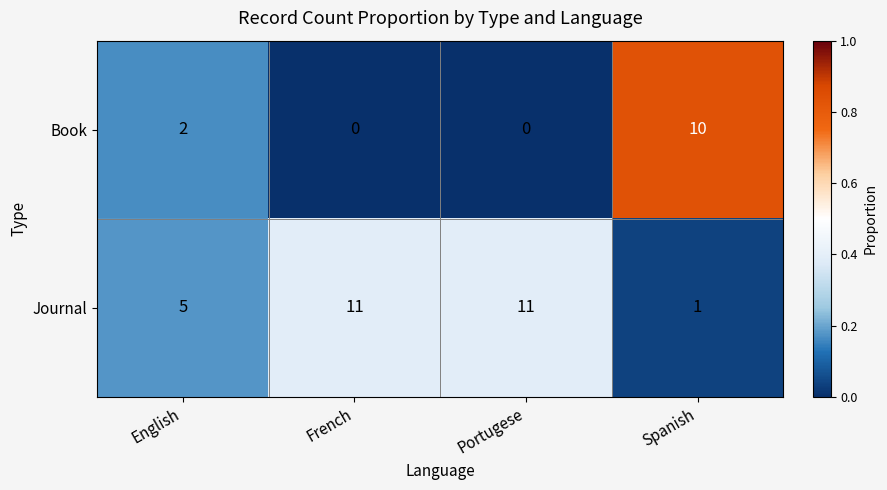

Count the Journal values in the range 5 to 11.

3